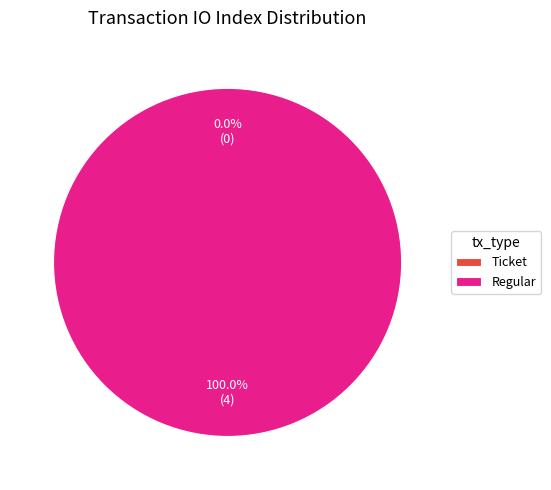

What percentage is the Regular slice, to the nearest percent?

100%